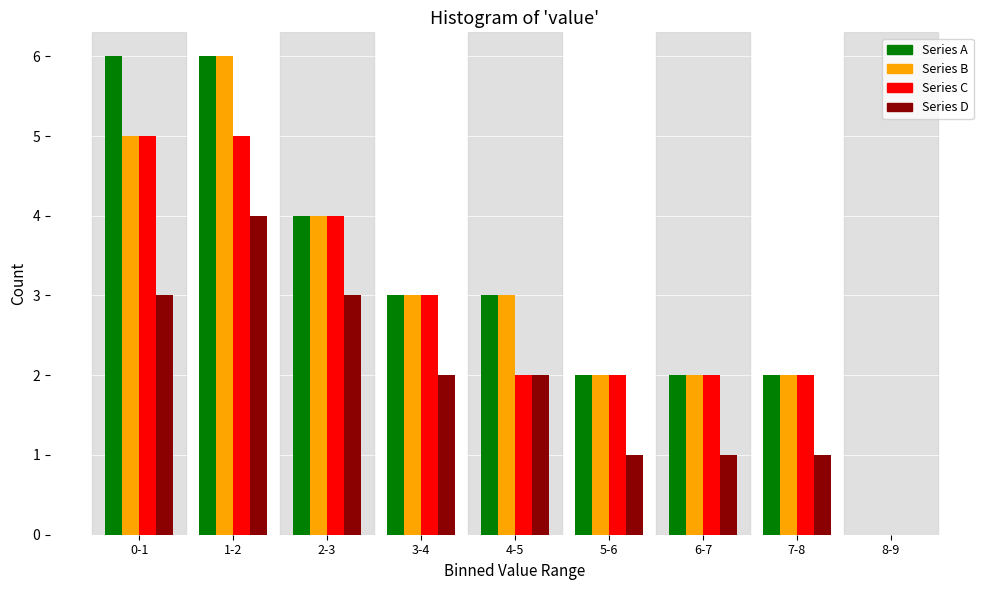

The Series A series shows -2 at 8-9. True or false?

False